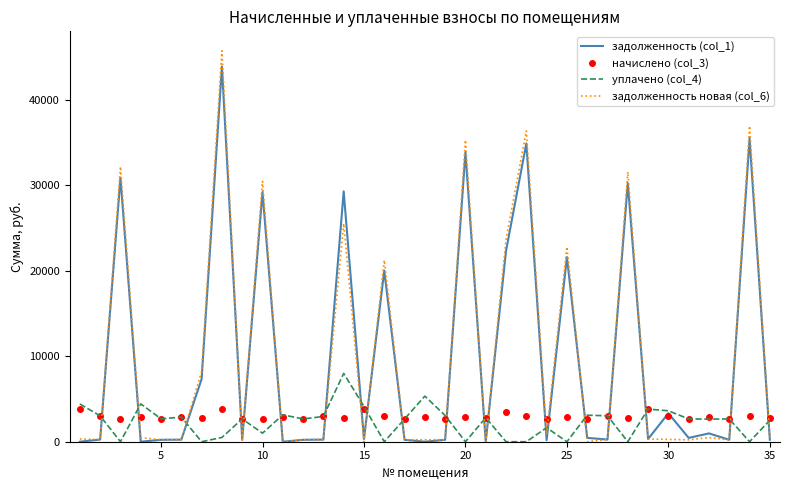

What is the highest value of the задолженность новая (col_6) series?

45762.4